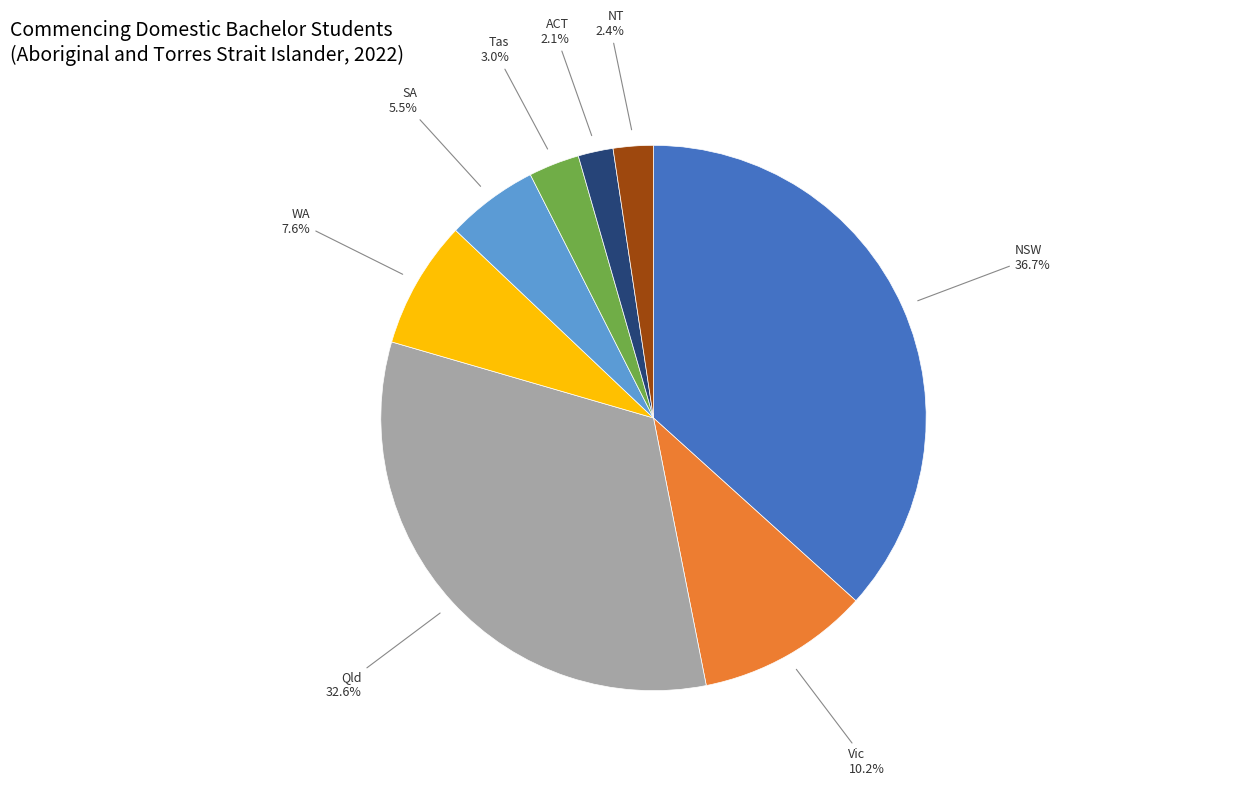

Does any single category account for the majority?

No